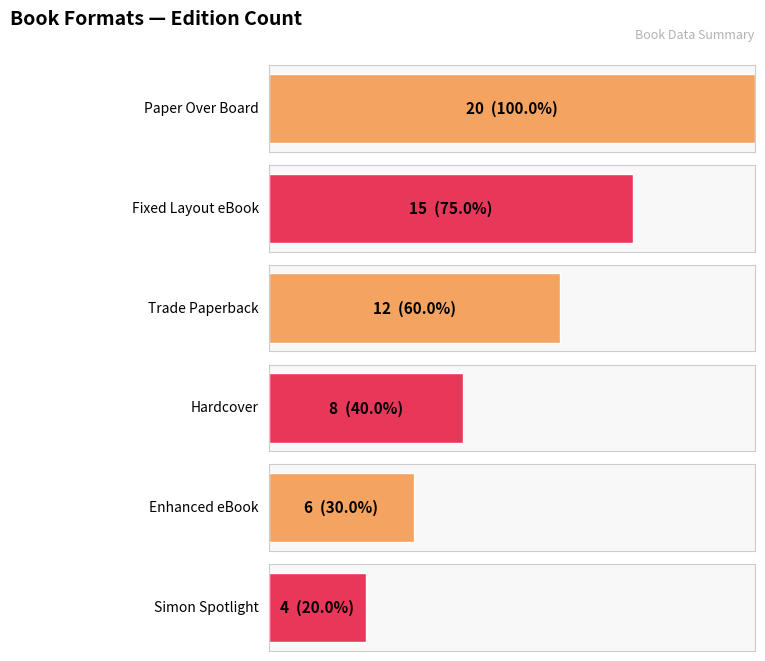

Reading left to right, transcribe all the data shown in this chart.

Paper Over Board=20	Fixed Layout eBook=15	Trade Paperback=12	Hardcover=8	Enhanced eBook=6	Simon Spotlight=4